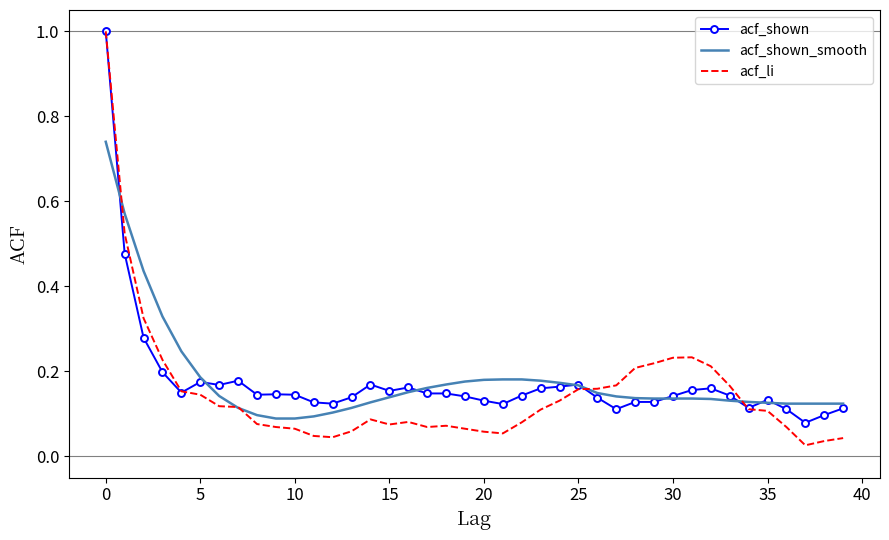

Which series has the largest range (max minus min)?

acf_li